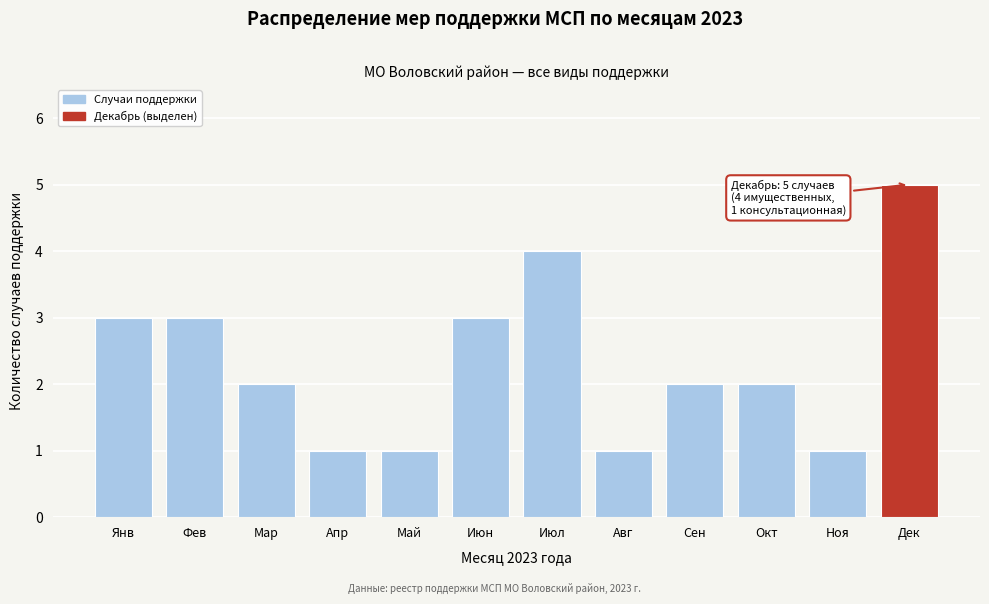

Reading left to right, extract all data points from this chart.

Янв=3	Фев=3	Мар=2	Апр=1	Май=1	Июн=3	Июл=4	Авг=1	Сен=2	Окт=2	Ноя=1	Дек=5